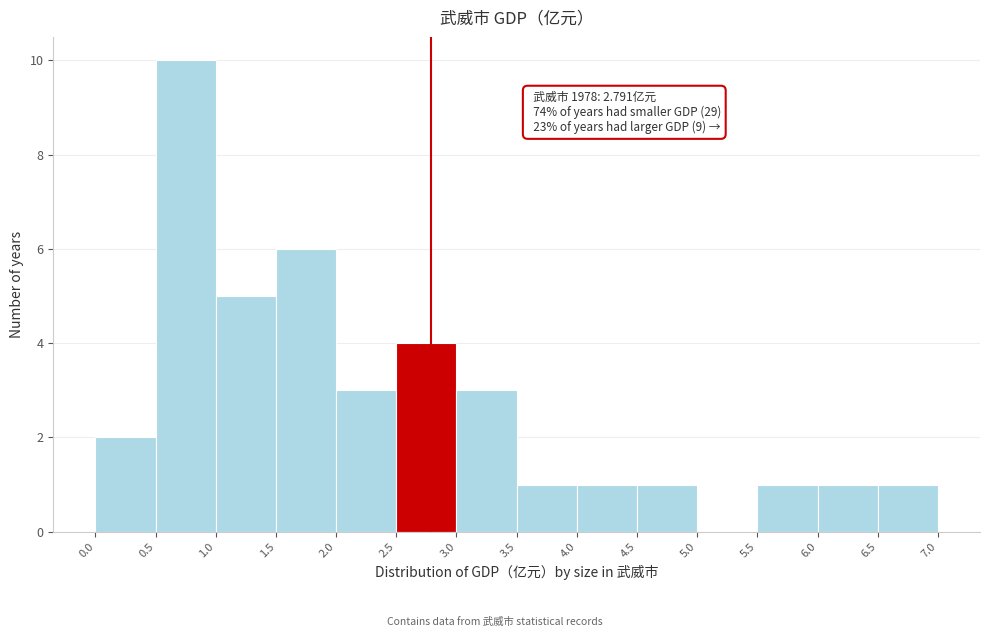

Which range on the x-axis has the tallest bar?

0.5 to 1.0